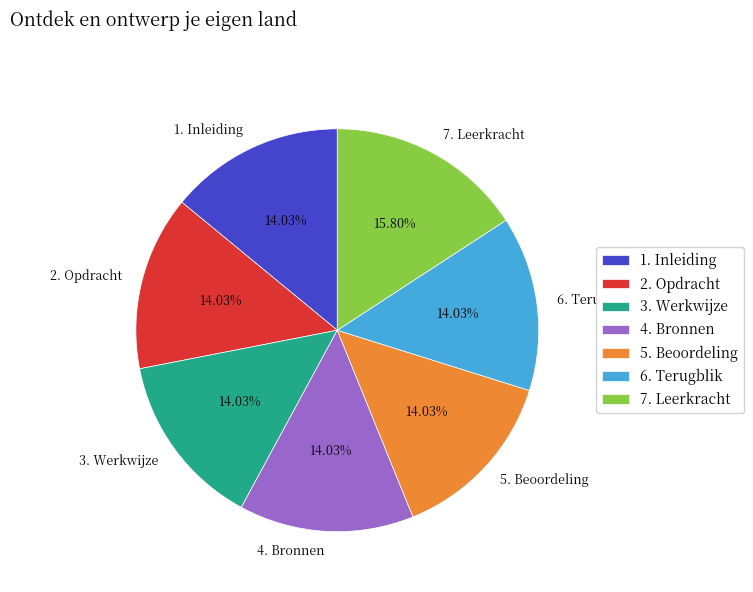

Which has a higher value, 7. Leerkracht or 5. Beoordeling?

7. Leerkracht